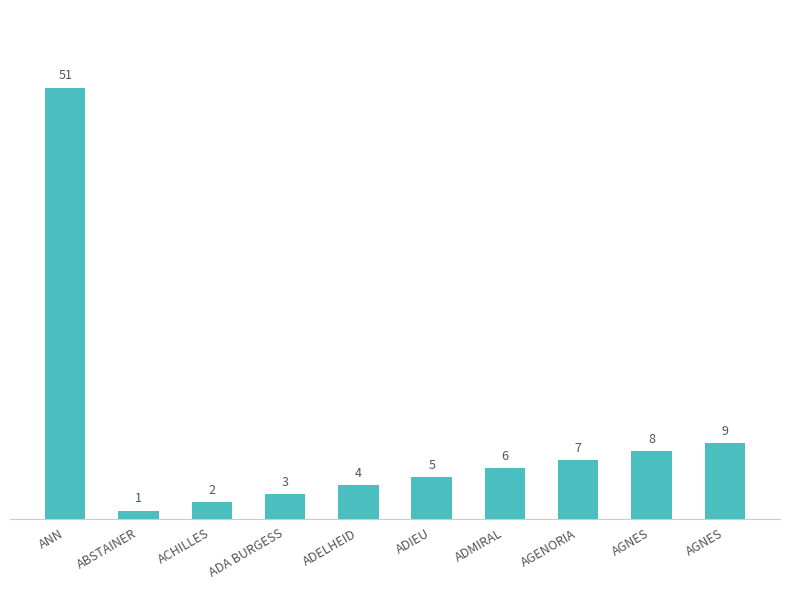

What is the sum of the values at ADIEU and AGNES?

13